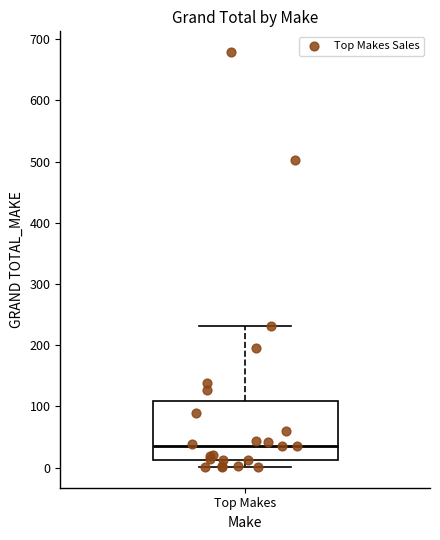

Where does the median line of the box for Top Makes sit on the y-axis? The values are not printed on the chart, so give them approximately, as read against the axis.

40